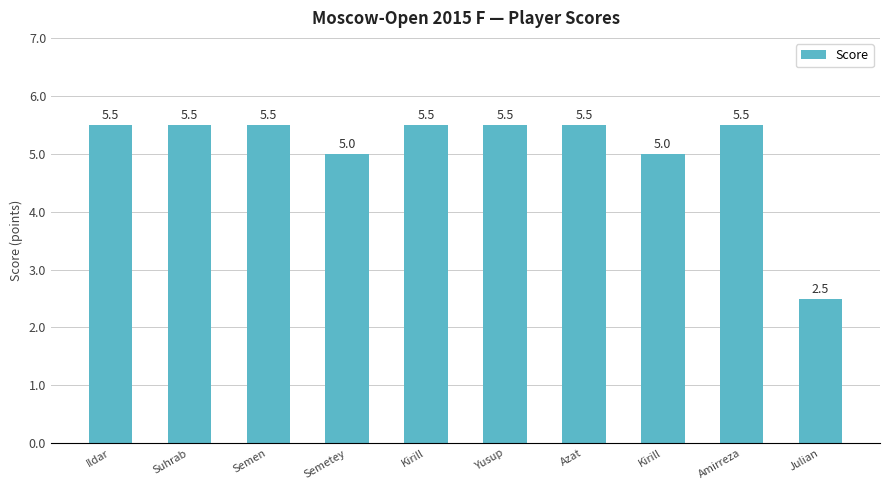

Rank the categories by value from highest to lowest.

Ildar, Suhrab, Semen, Kirill, Yusup, Azat, Amirreza, Semetey, Kirill, Julian